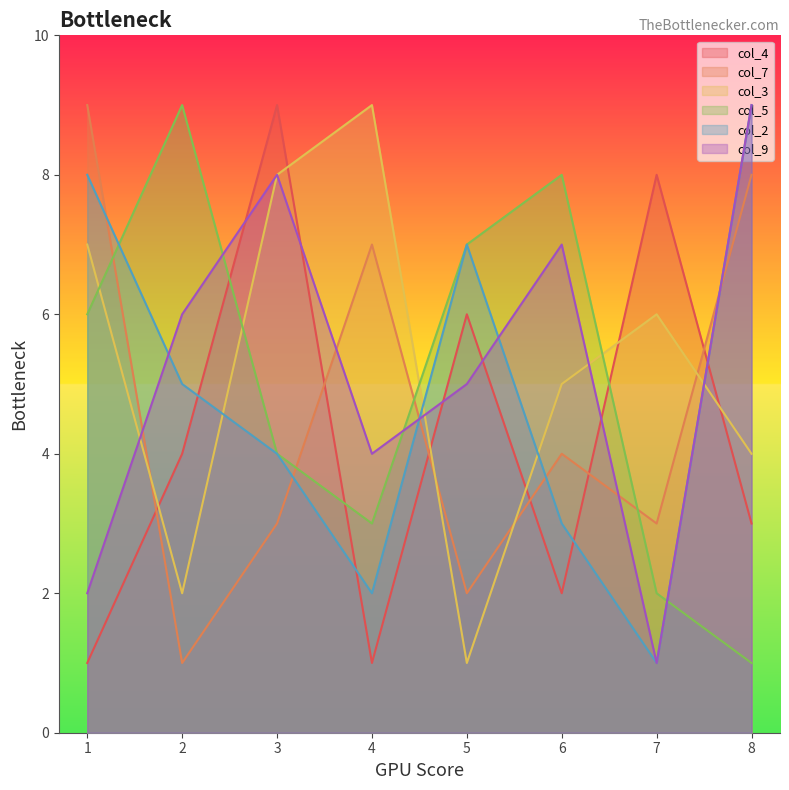

At which label is col_7 closest to 5?

6